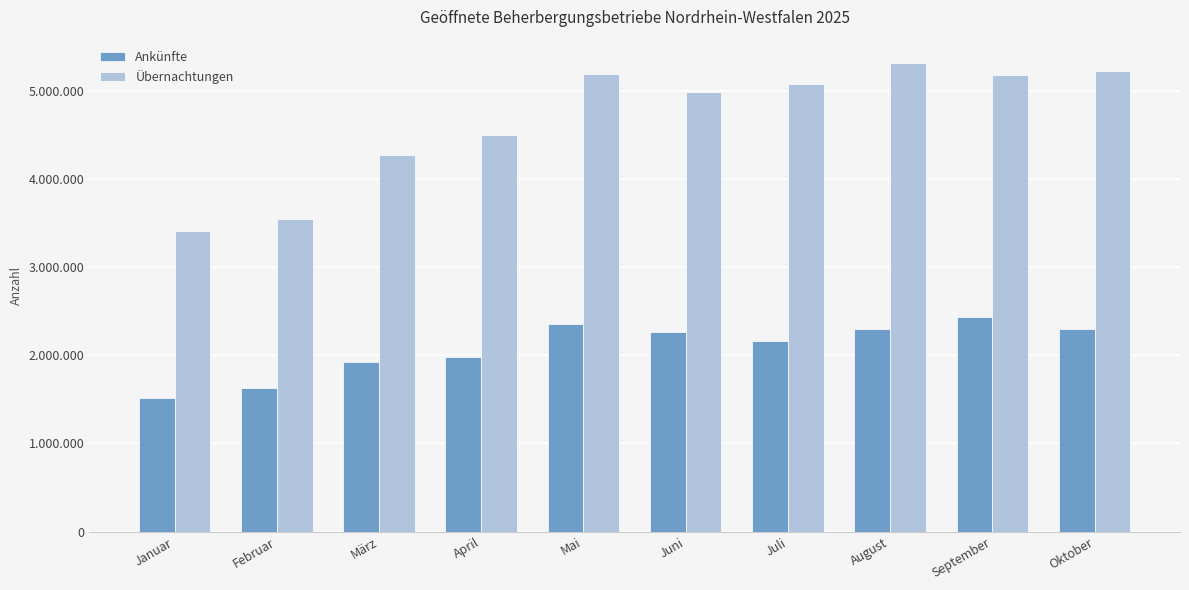

What is the maximum value shown in the chart?

5315469